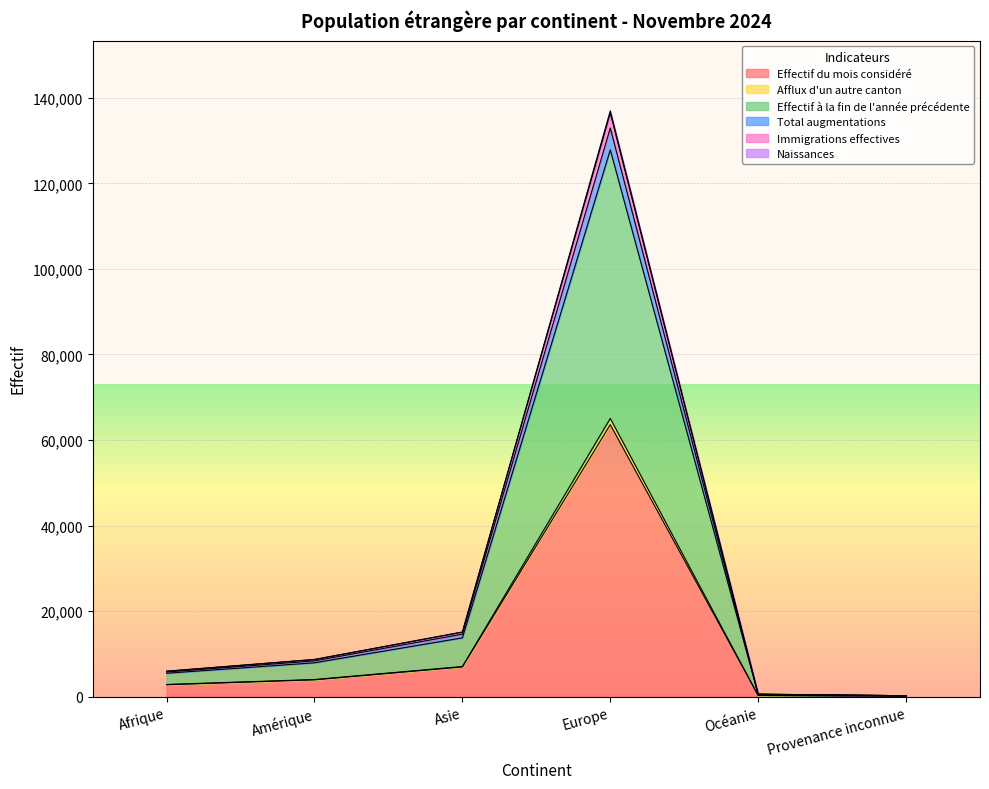

What is the highest value of the Effectif du mois considéré series?

63598